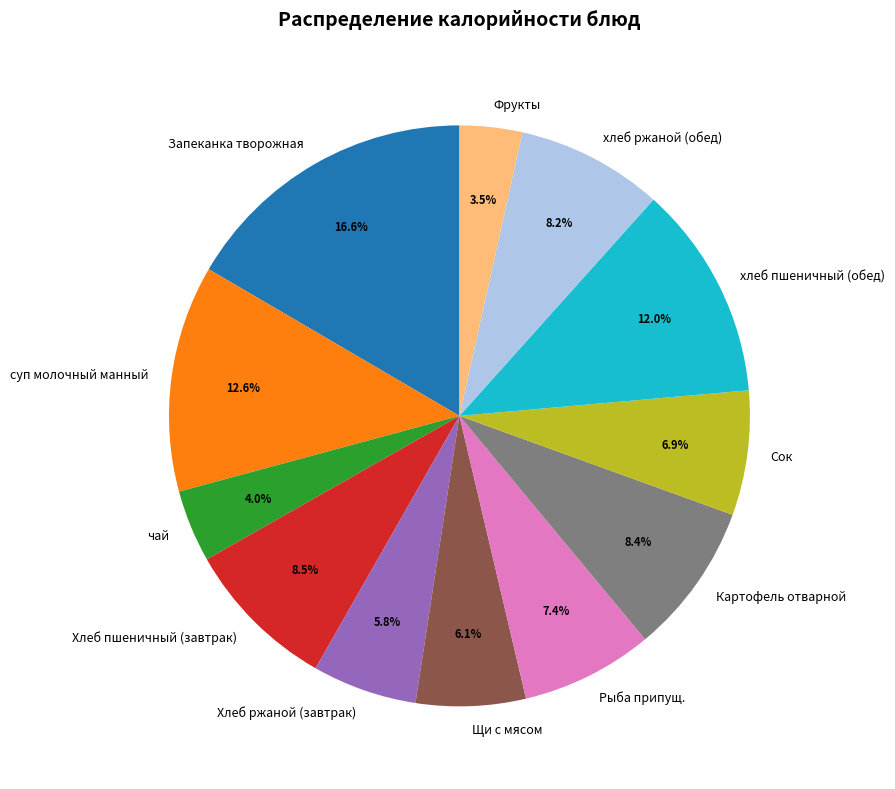

To the nearest percent, what is the average slice percentage?

8%